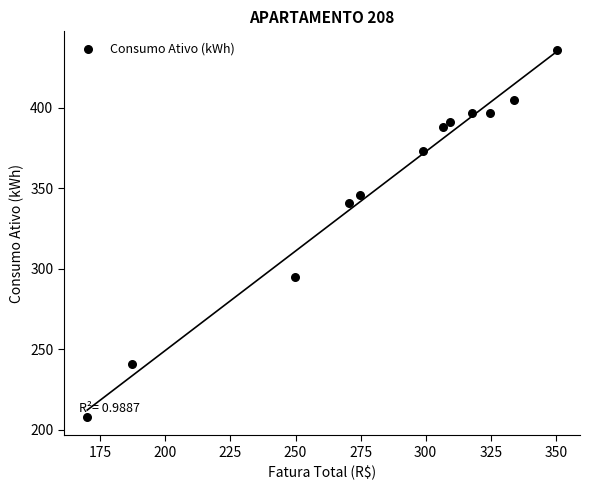

What is the range of Y values (max minus min)?

228